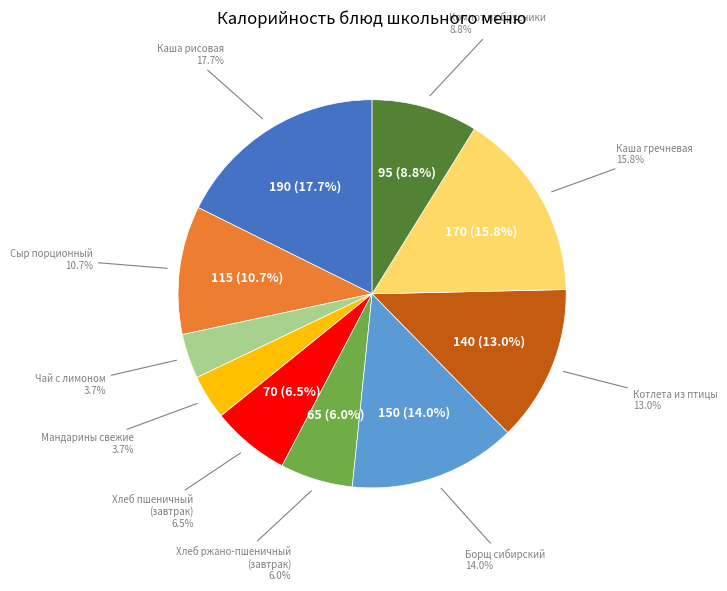

Does Чай с лимоном represent more than half of the total?

No